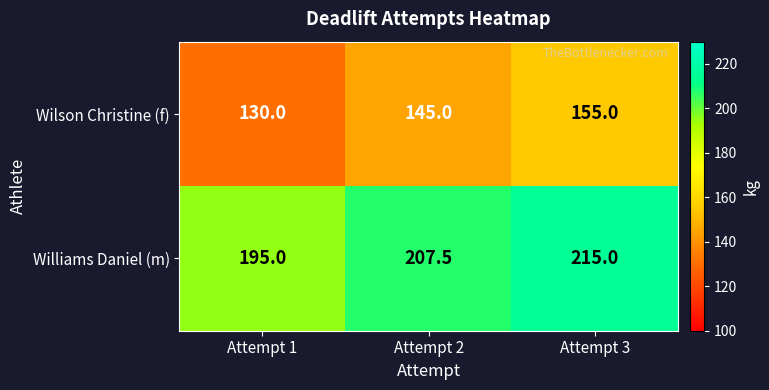

What is the total value across all series at Attempt 1?

325.0